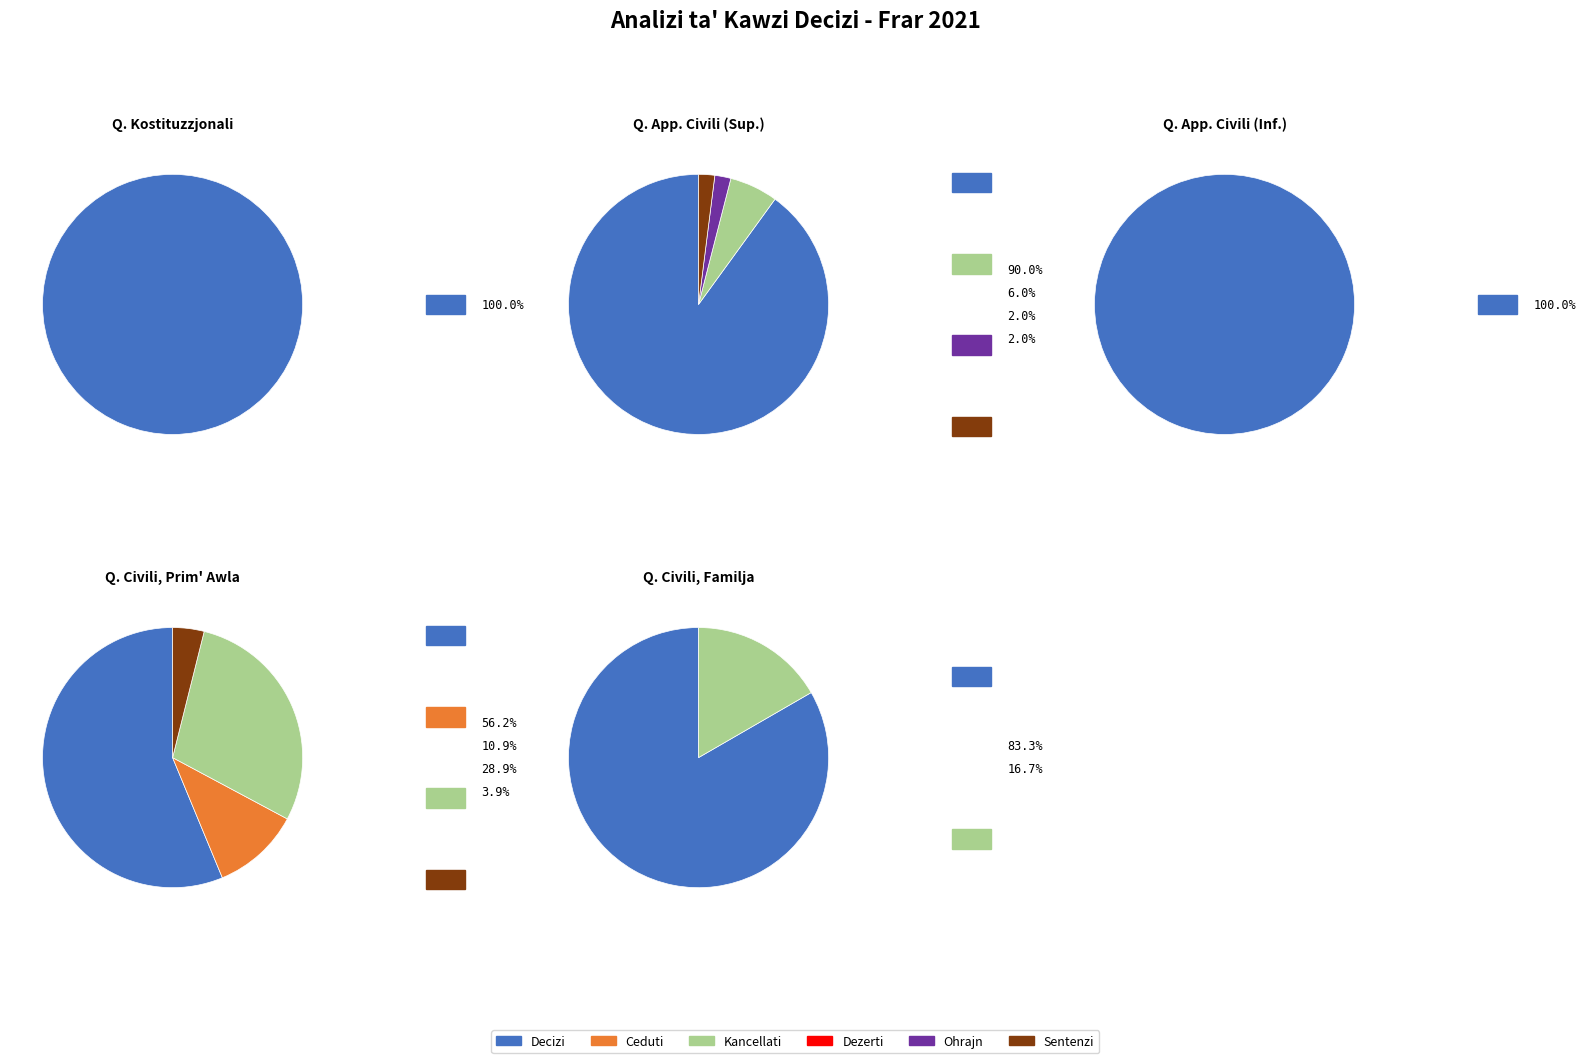

The Kancellati slice represents 0% of the pie. True or false?

True